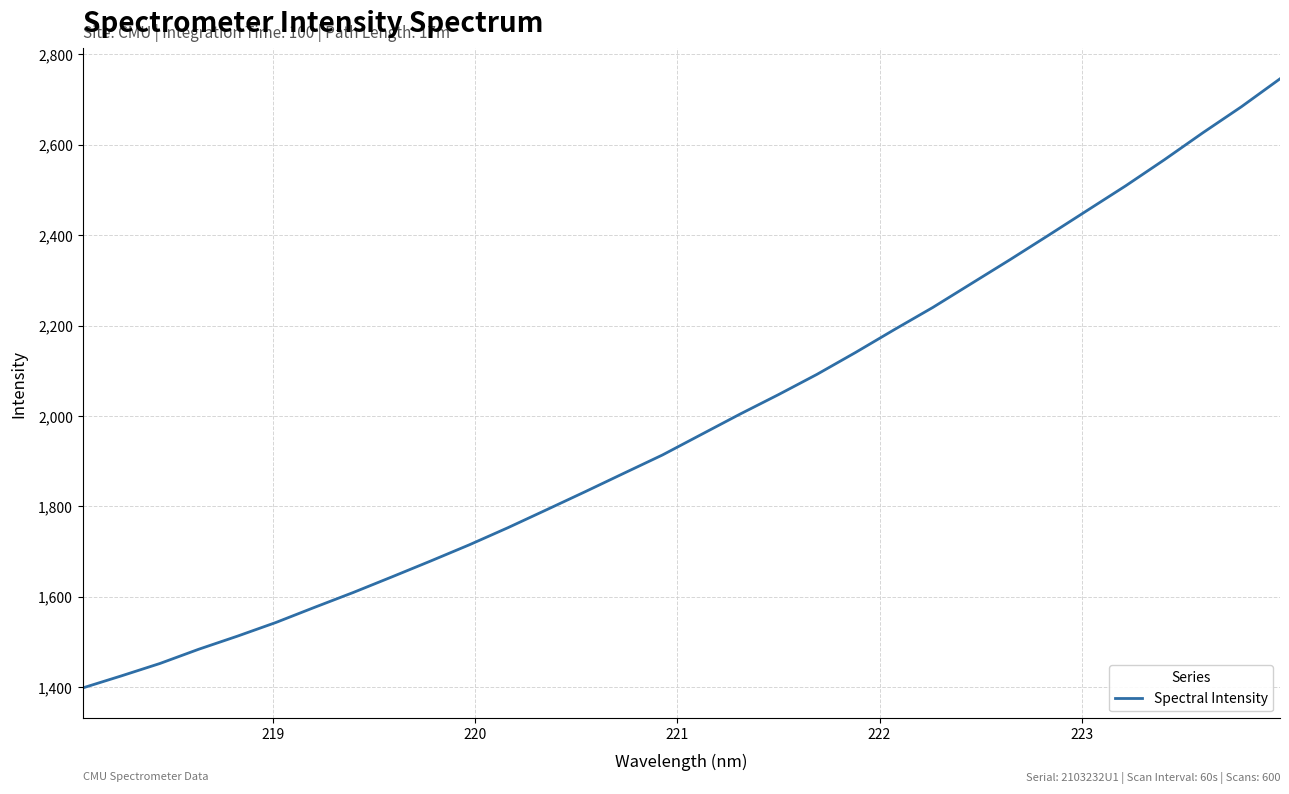

What is the maximum value shown in the chart?

2746.2